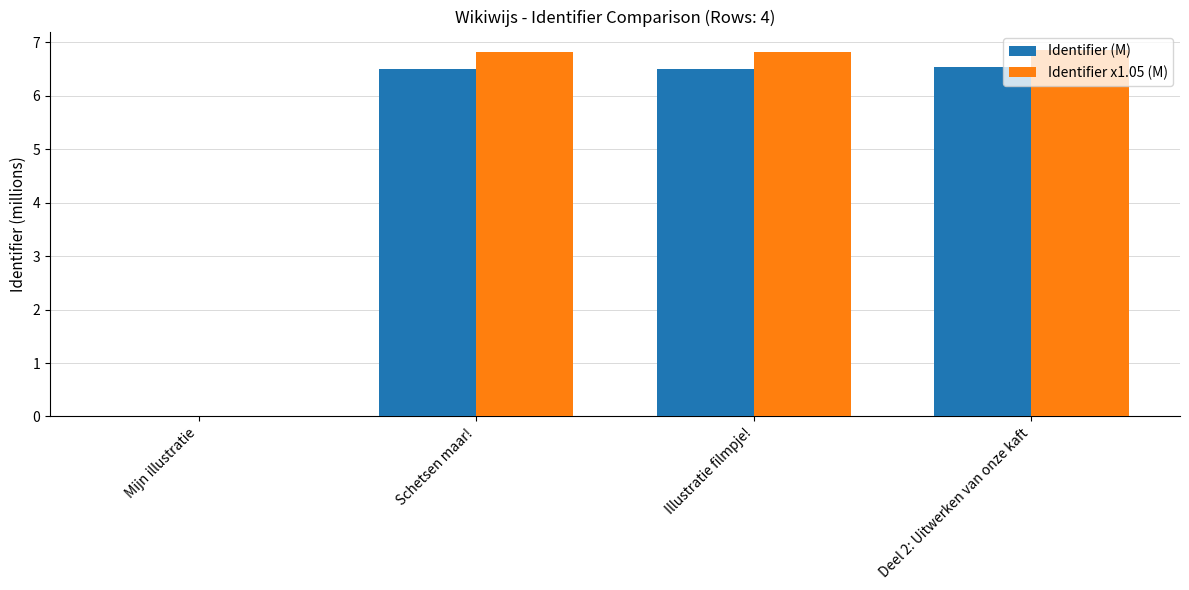

What is the sum of the Identifier x1.05 (M) values at Deel 2: Uitwerken van onze kaft and Mijn illustratie?

6.9